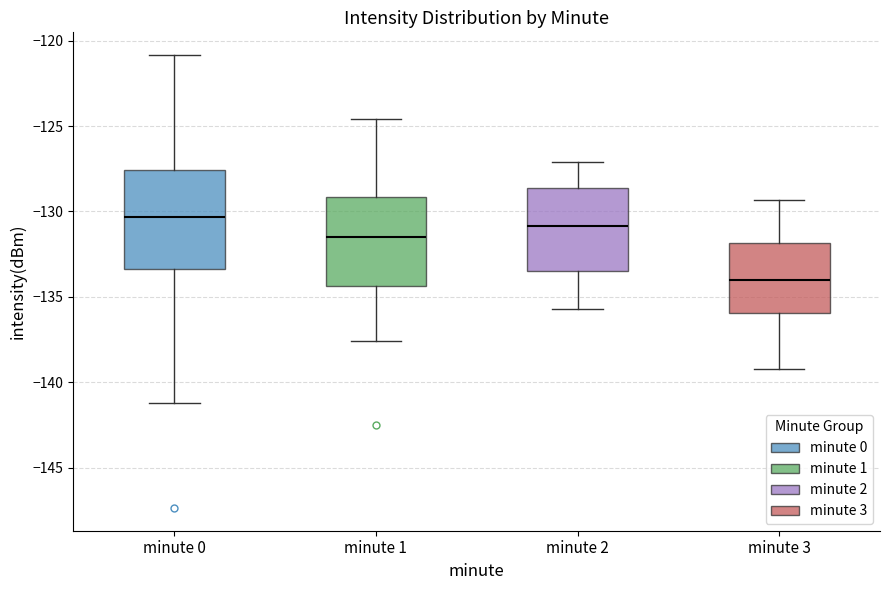

Which box is the tallest, from its lower edge to its upper edge?

minute 0